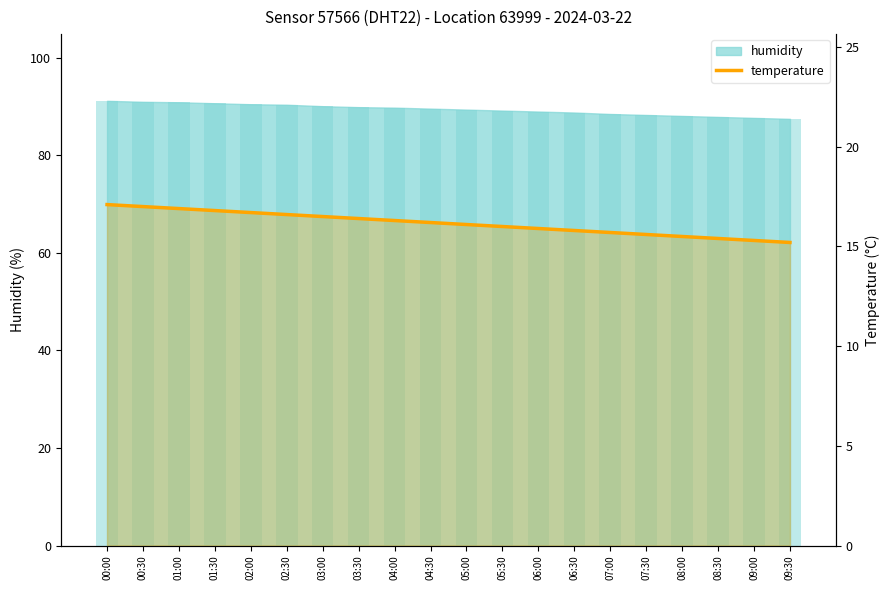

Where is the data nearest to the value 16?

05:30